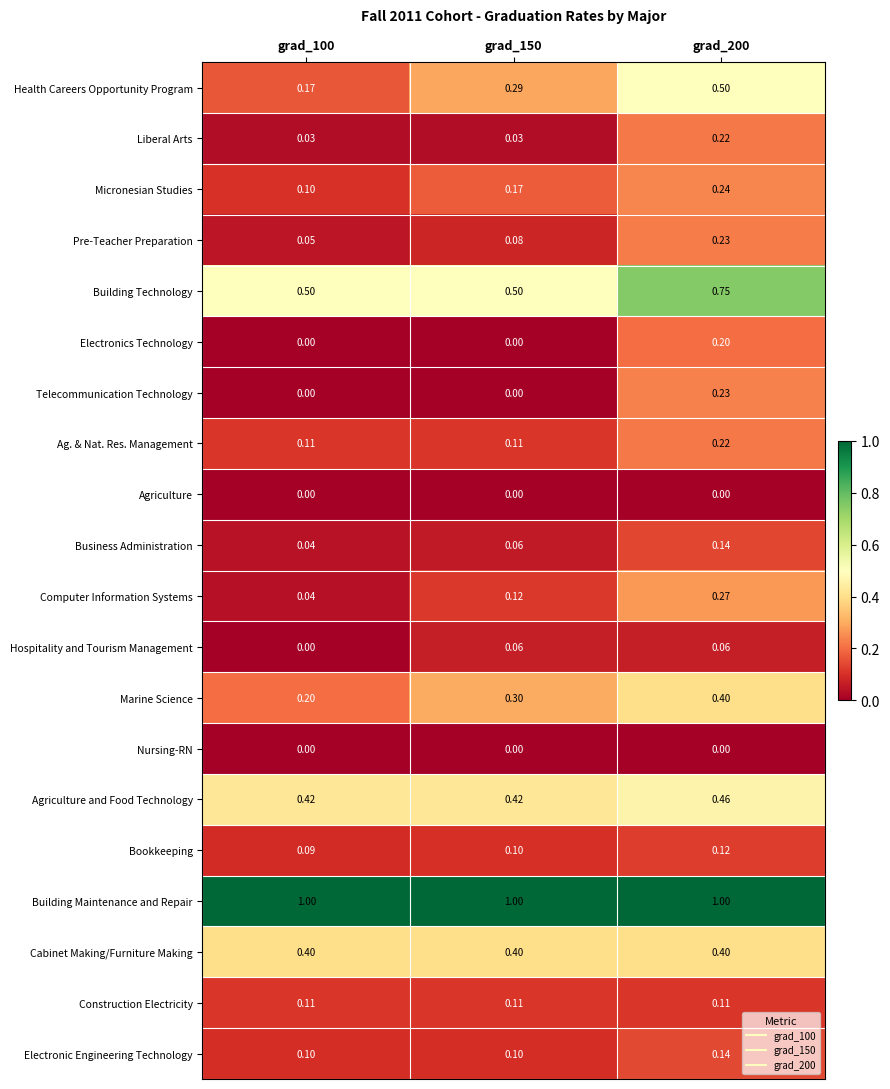

Which series has the widest spread of values?

Health Careers Opportunity Program